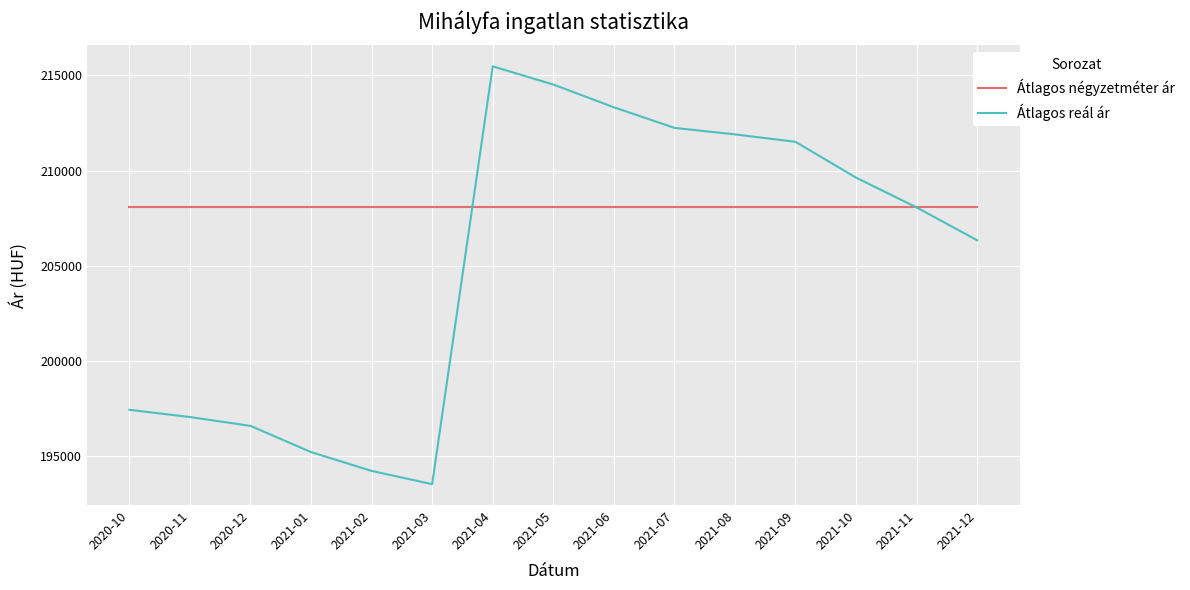

At which label does Átlagos reál ár reach its peak?

2021-04